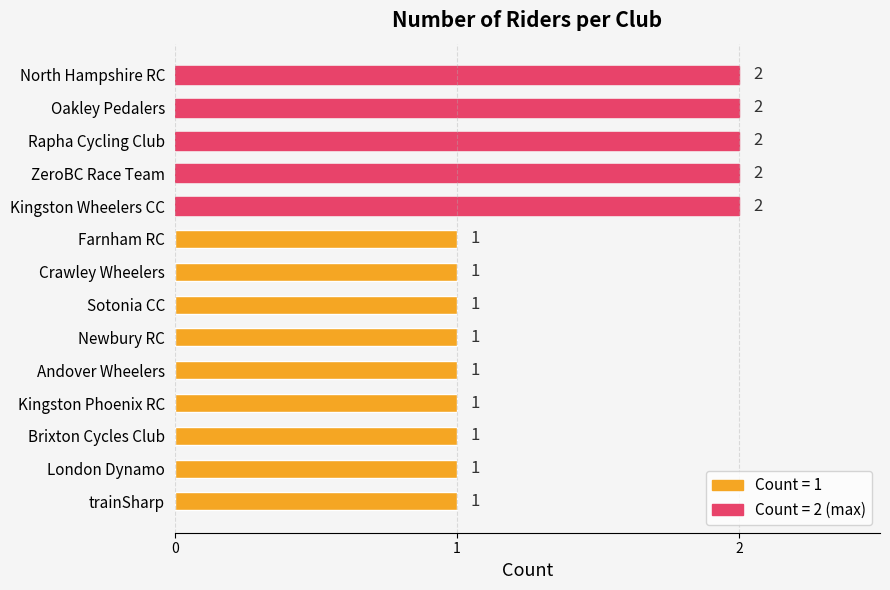

What is the greatest value displayed?

2